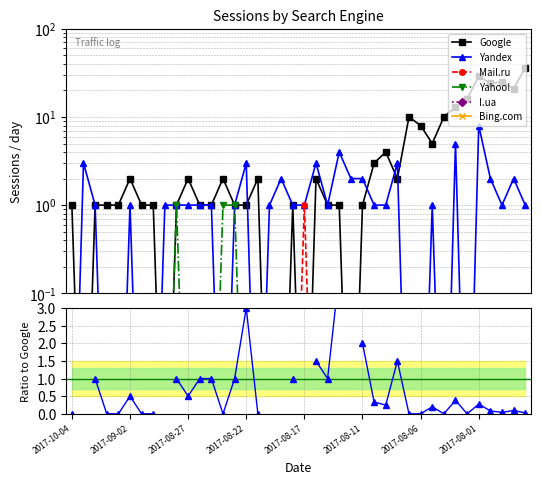

Between 2017-08-28 and 2017-08-27, which series saw the biggest shift?

Google